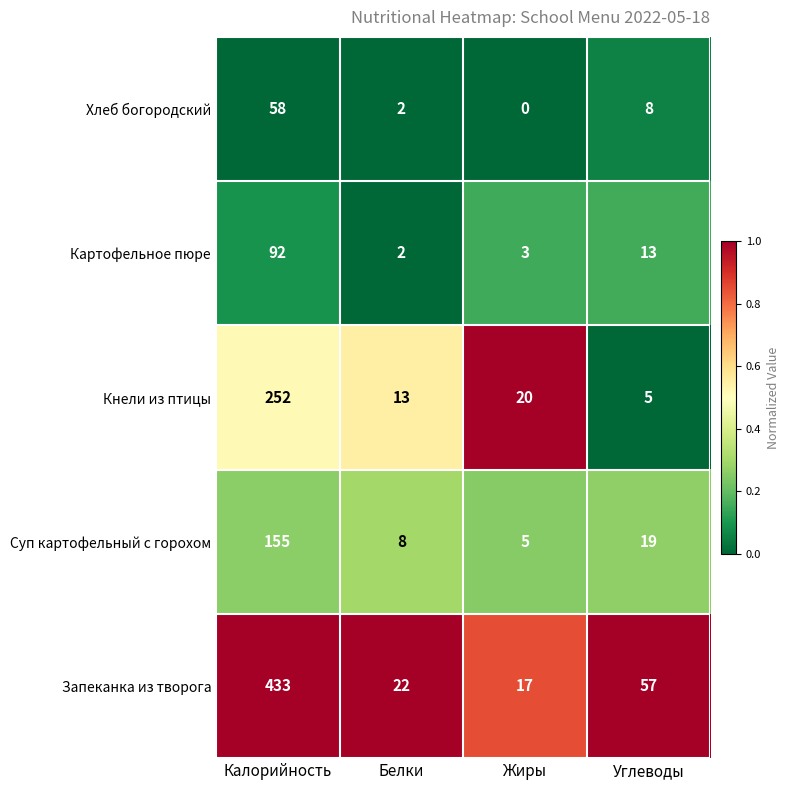

What is the approximate value of Кнели из птицы at Углеводы?

5